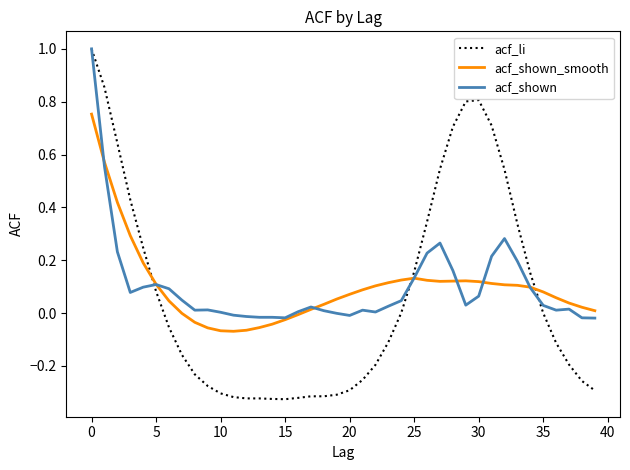

Which series has the widest spread of values?

acf_li